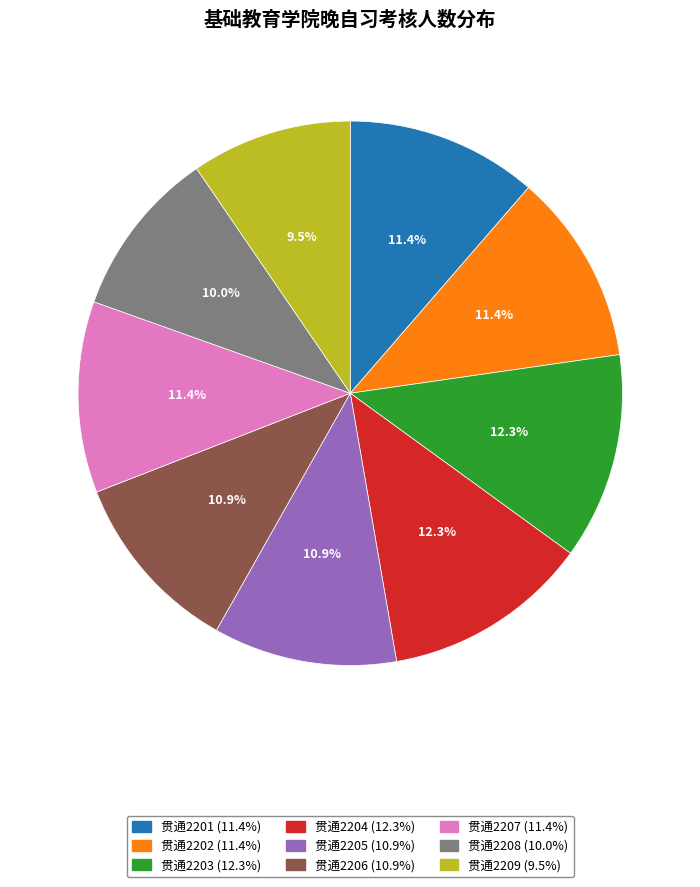

Combined, do 贯通2208 and 贯通2205 account for over 50%?

No